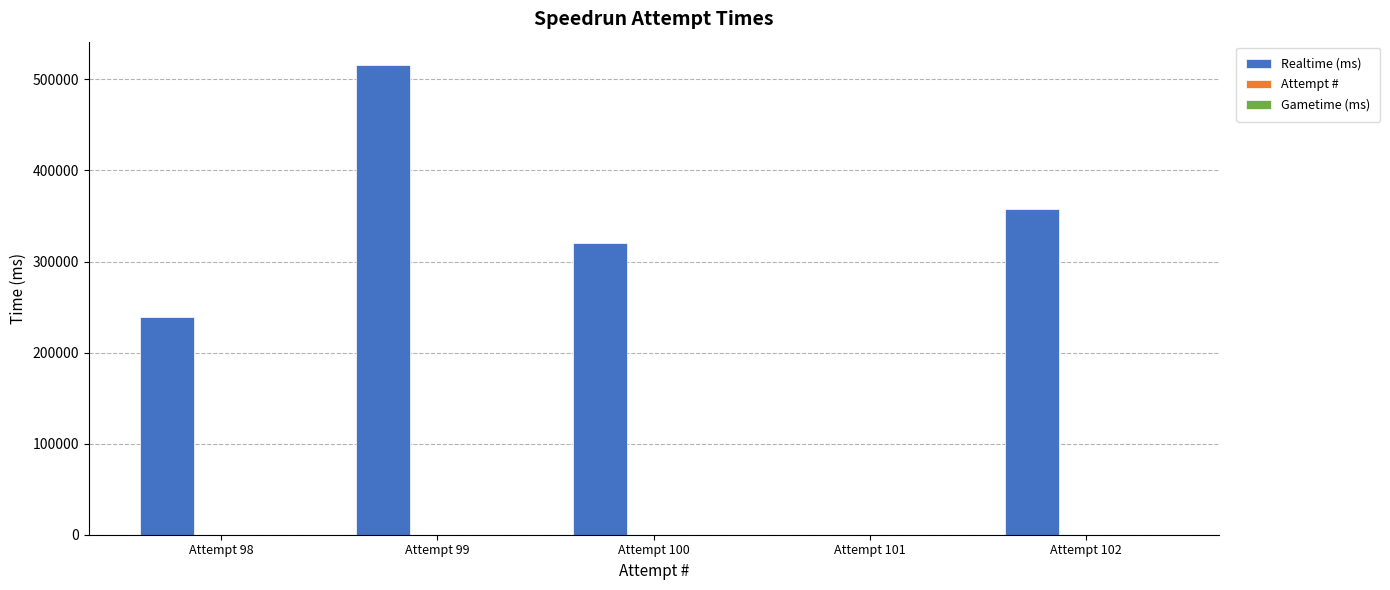

Are the bars horizontal?

No